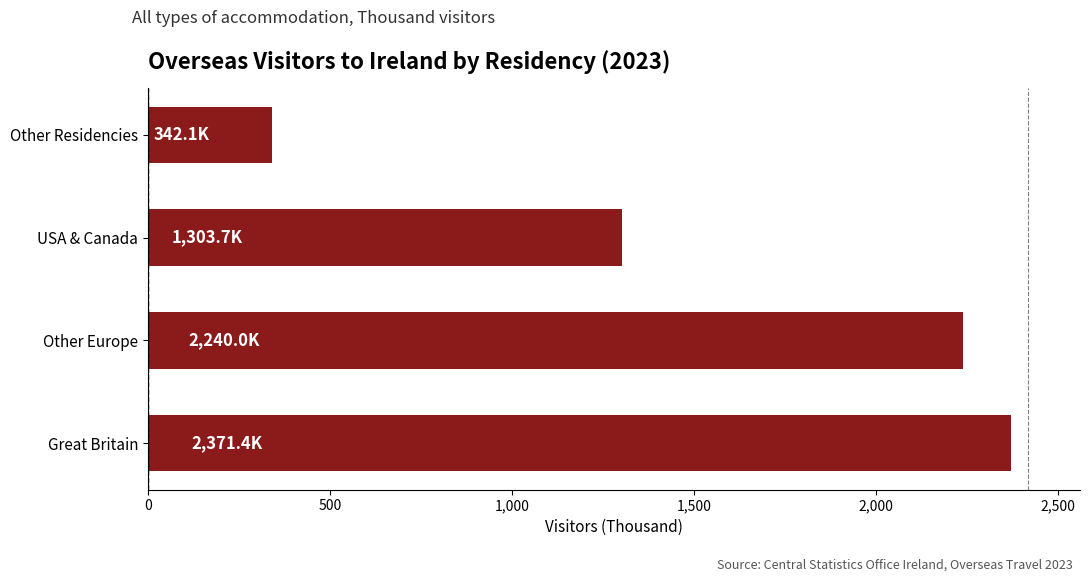

List the labels in order of value, largest first.

Great Britain, Other Europe, USA & Canada, Other Residencies